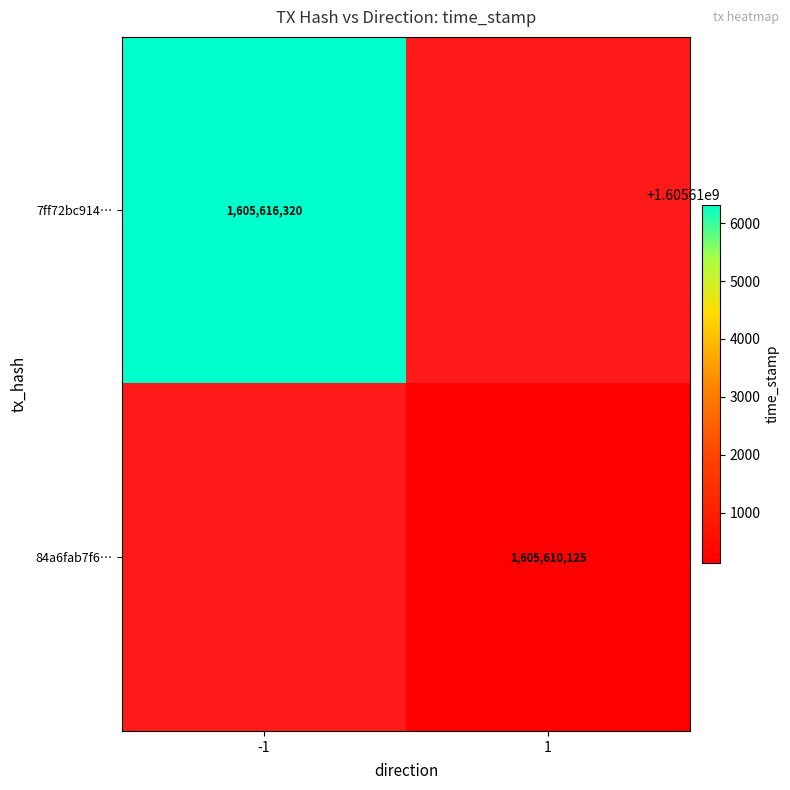

At which category does the chart reach its minimum across all series?

1